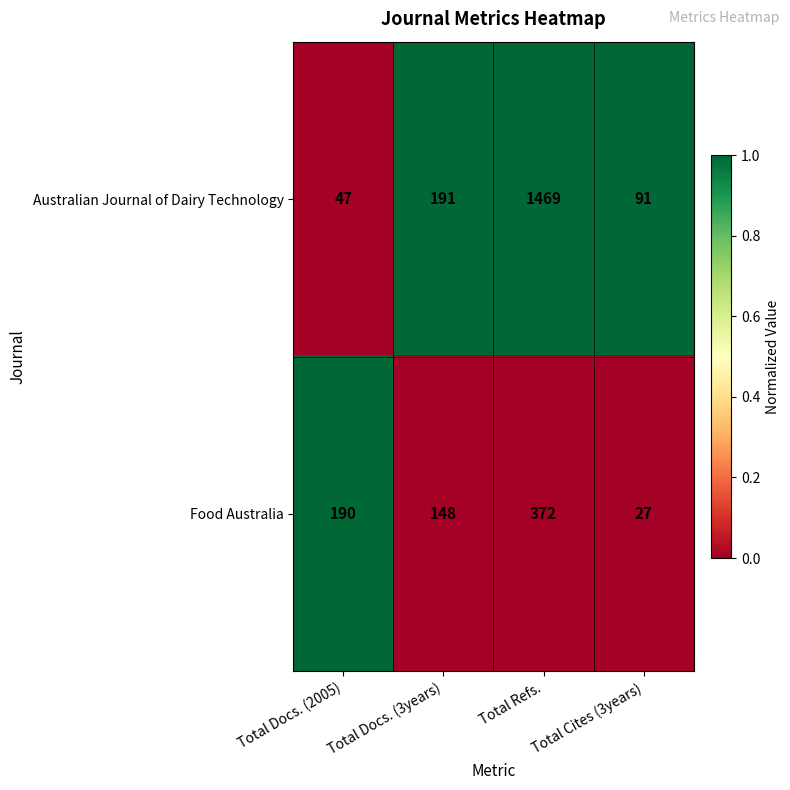

List the series in order of their peak value, highest first.

Australian Journal of Dairy Technology, Food Australia